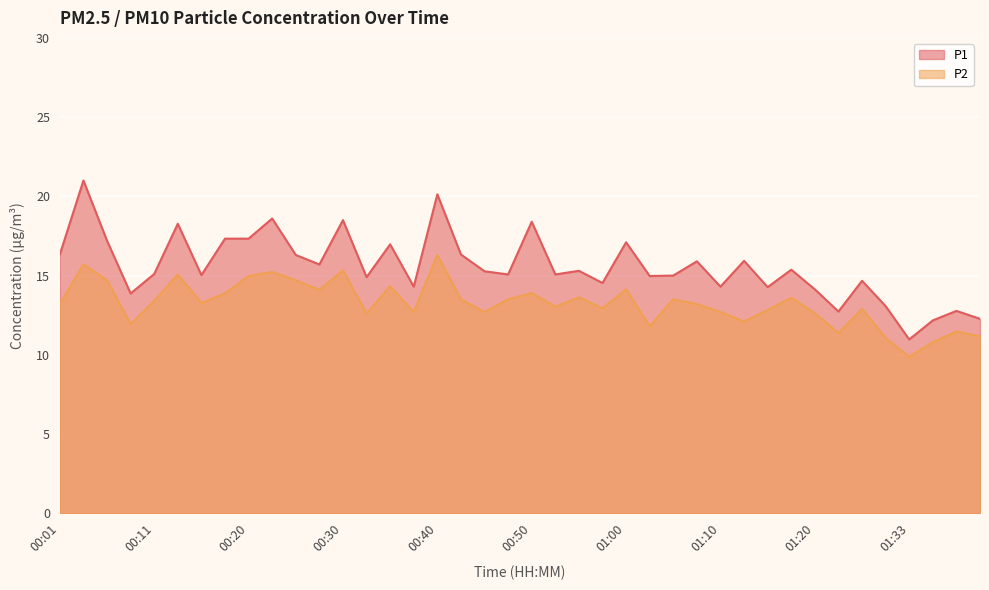

Reading left to right, extract all data points from this chart.

P1: 00:01=16.3	00:03=21.0	00:06=17.2	00:08=13.9	00:11=15.1	00:13=18.3	00:15=15.0	00:18=17.3	00:20=17.3	00:23=18.6	00:25=16.3	00:28=15.7	00:30=18.5	00:33=14.9	00:35=17.0	00:38=14.3	00:40=20.1	00:43=16.3	00:45=15.3	00:48=15.1	00:50=18.4	00:52=15.1	00:55=15.3	00:58=14.5	01:00=17.1	01:02=15.0	01:05=15.0	01:07=15.9	01:10=14.3	01:13=15.9	01:15=14.3	01:18=15.4	01:20=14.1	01:23=12.7	01:25=14.7	01:31=13.1	01:33=11.0	01:36=12.2	01:38=12.8	01:41=12.3
P2: 00:01=13.2	00:03=15.7	00:06=14.7	00:08=11.9	00:11=13.4	00:13=15.1	00:15=13.3	00:18=13.9	00:20=15.0	00:23=15.2	00:25=14.7	00:28=14.1	00:30=15.3	00:33=12.6	00:35=14.3	00:38=12.7	00:40=16.3	00:43=13.5	00:45=12.7	00:48=13.5	00:50=13.9	00:52=13.0	00:55=13.6	00:58=12.9	01:00=14.1	01:02=11.8	01:05=13.5	01:07=13.2	01:10=12.7	01:13=12.1	01:15=12.8	01:18=13.6	01:20=12.6	01:23=11.4	01:25=12.9	01:31=11.1	01:33=9.9	01:36=10.8	01:38=11.5	01:41=11.2